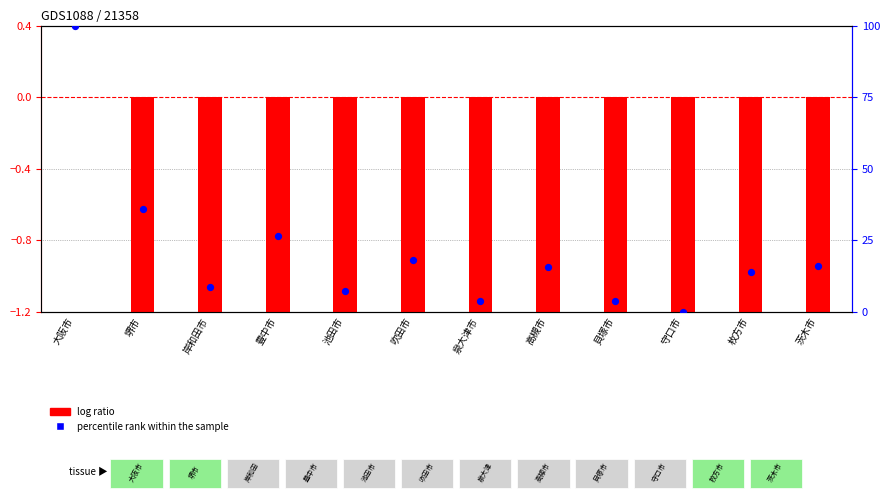

At which category is the sum across all series the highest?

大阪市